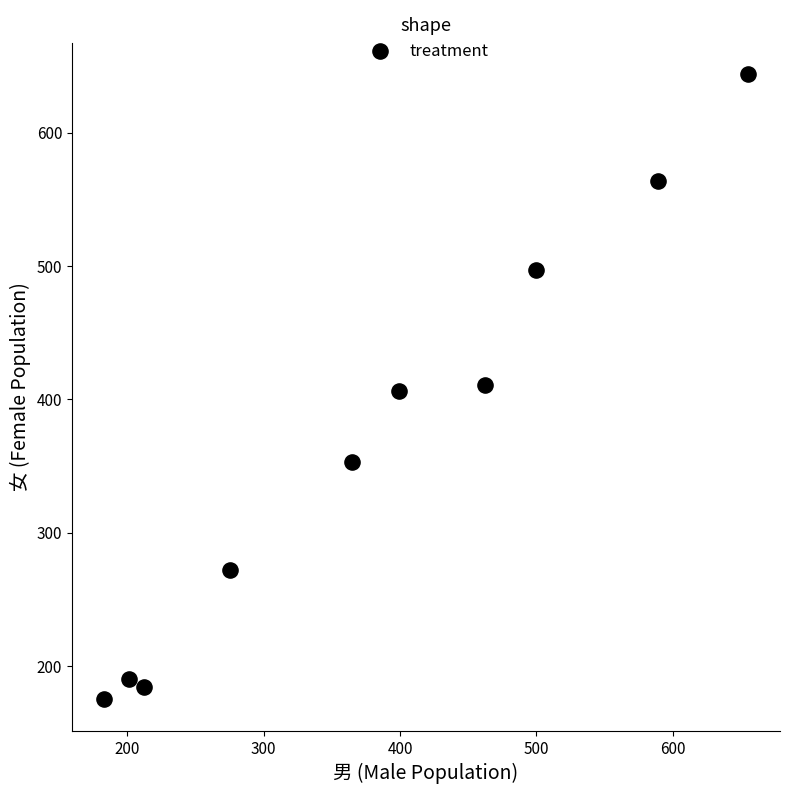

What is the average X value?

384